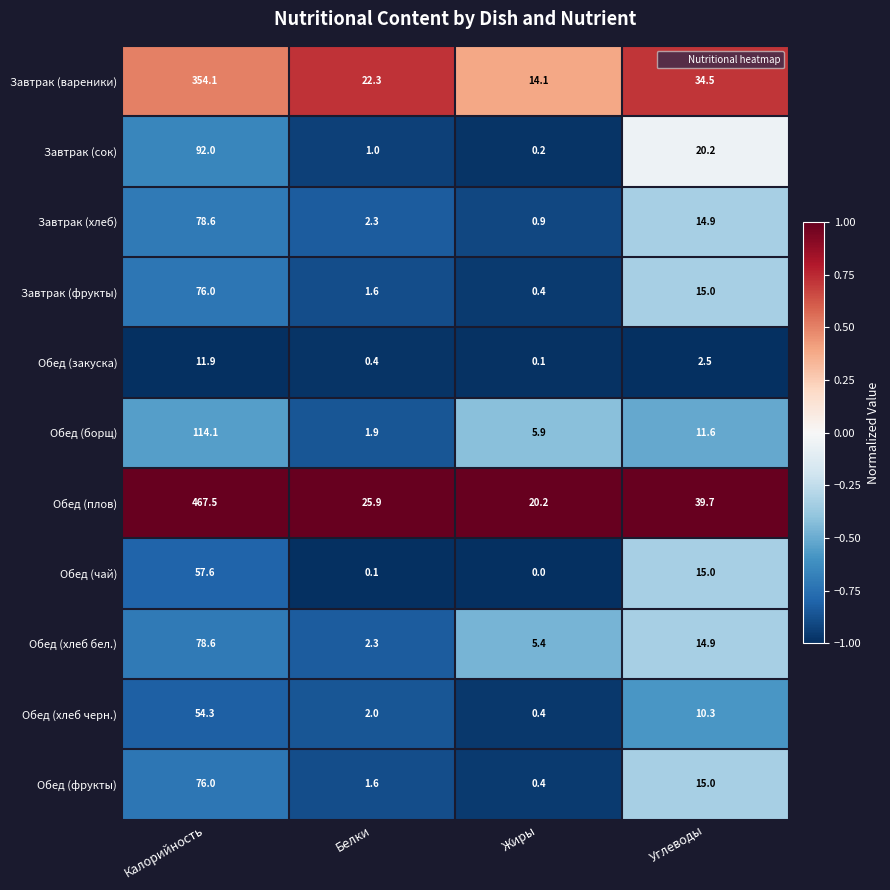

What is the spread (max minus min) of values at Углеводы?

37.2